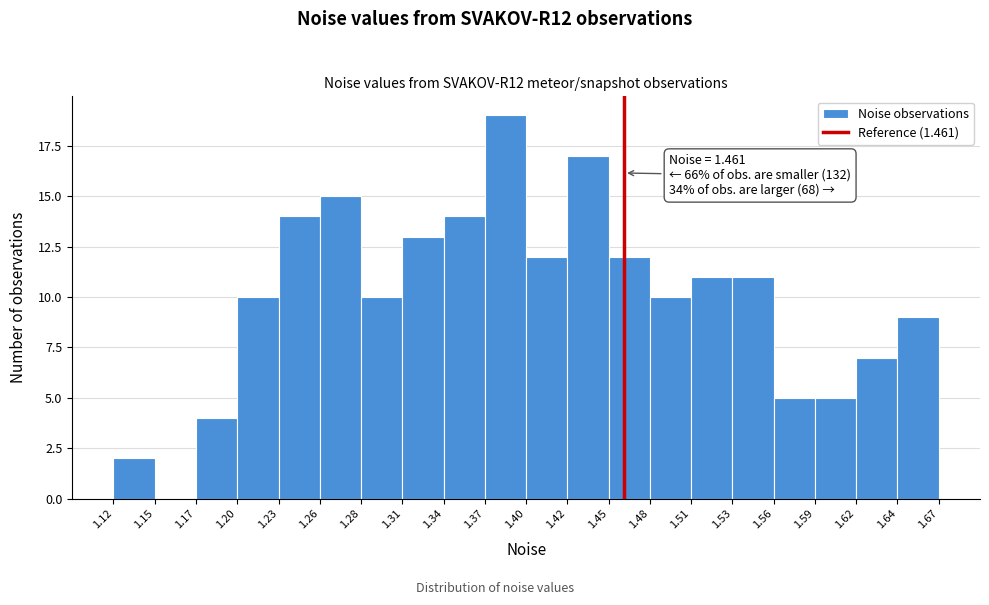

Over which range of the x-axis is the bar tallest?

1.37 to 1.40